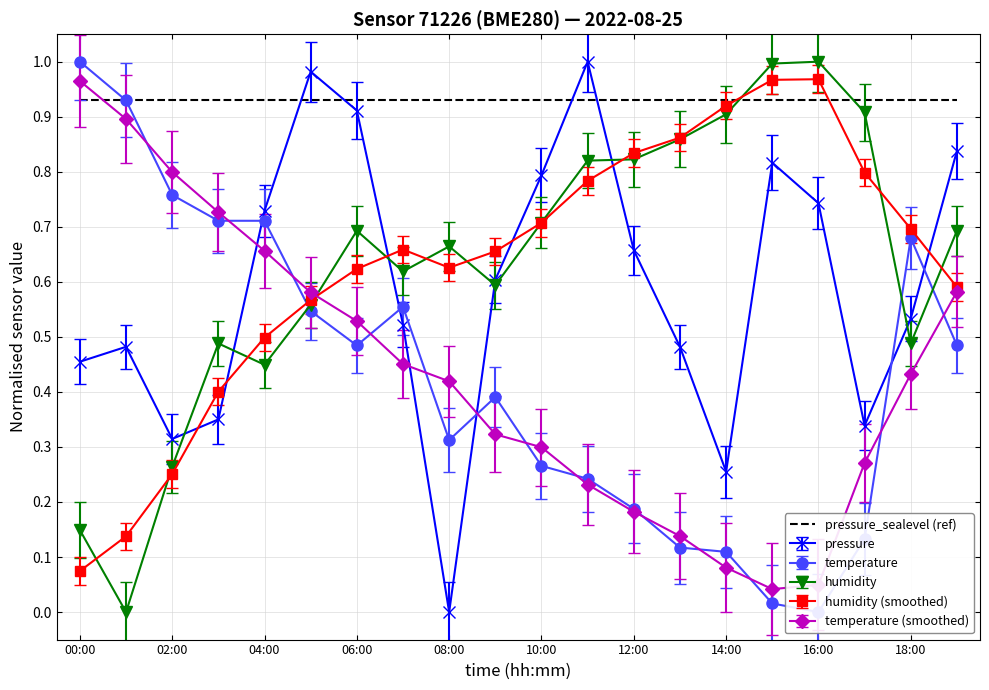

How many values in pressure are above zero?

19